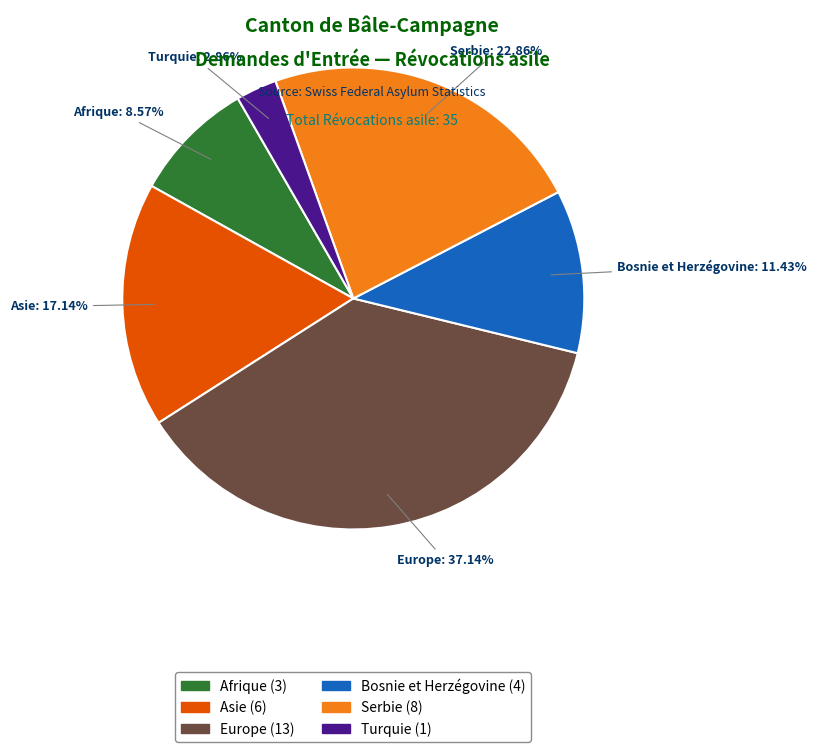

Is there a majority slice in this chart?

No